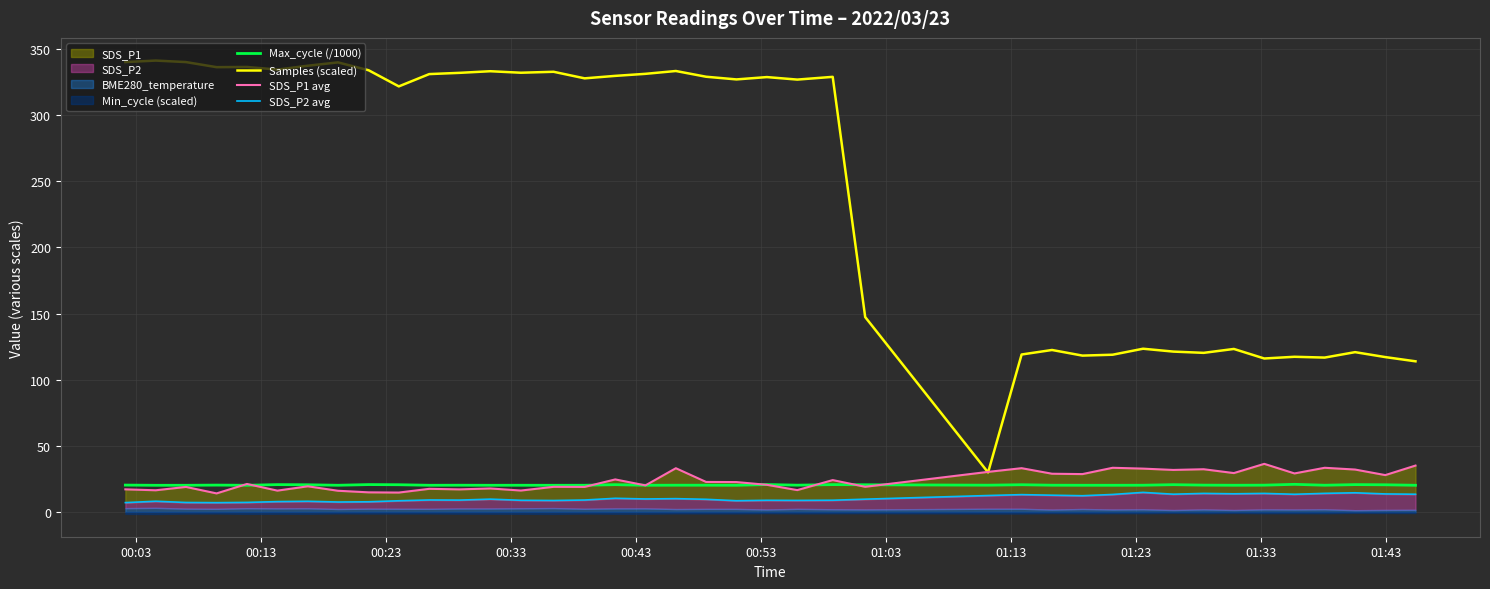

True or false: Samples (scaled) and Max_cycle (/1000) intersect in this chart.

False